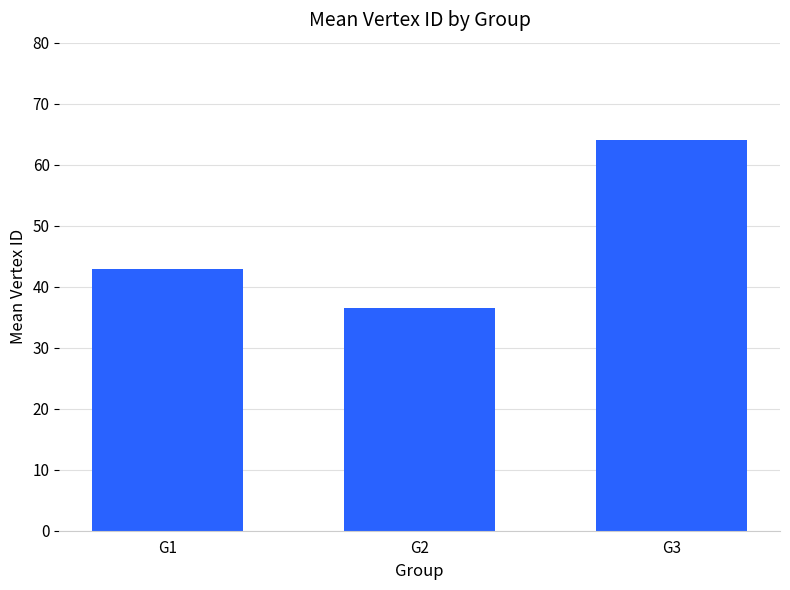

Are the bars grouped side by side (vs. stacked)?

No